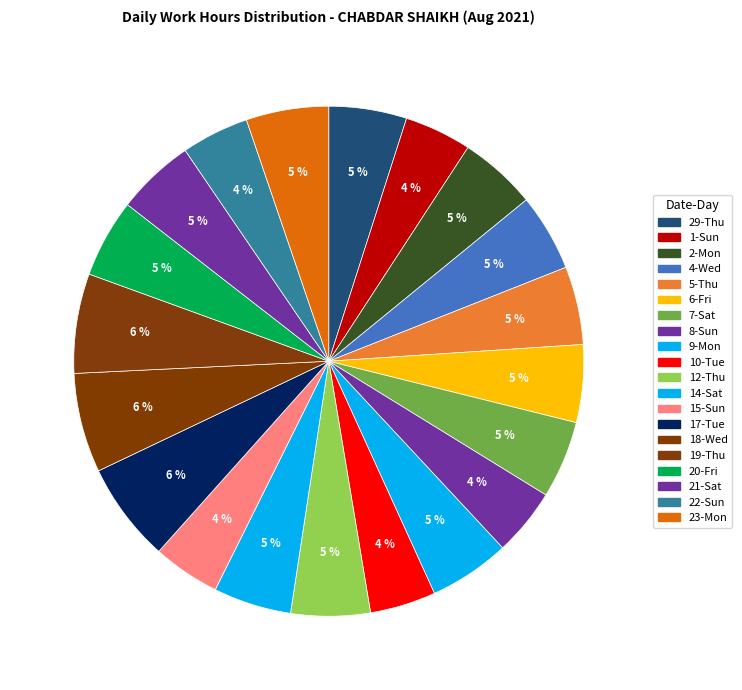

Which slice is the smallest?

10-Tue